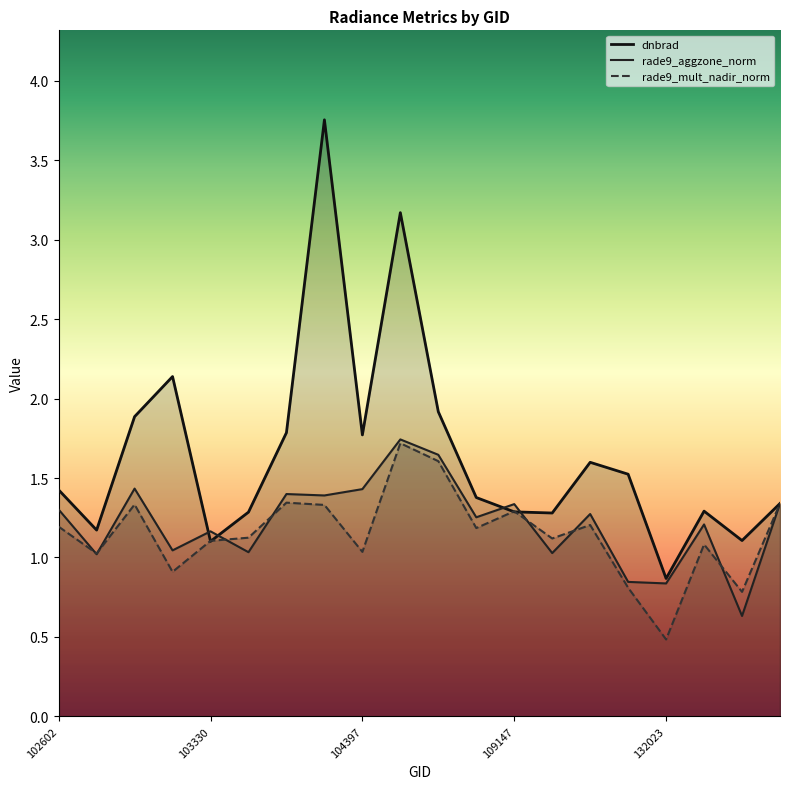

Rank the series by their maximum value, from highest to lowest.

dnbrad, rade9_aggzone_norm, rade9_mult_nadir_norm